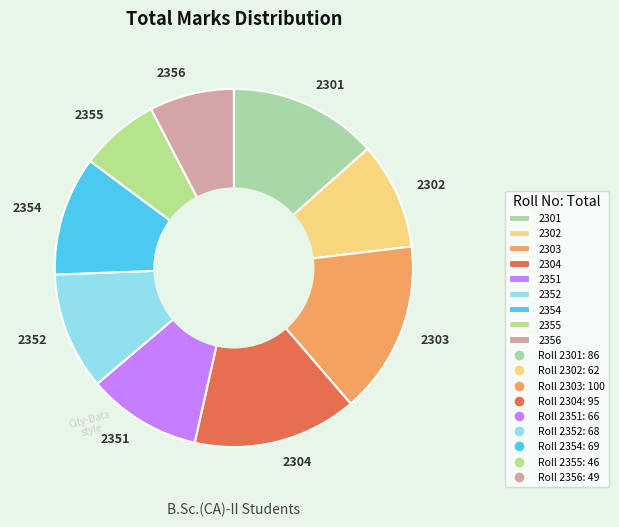

What is the ratio of the value at 2303 to the value at 2354?

1.4